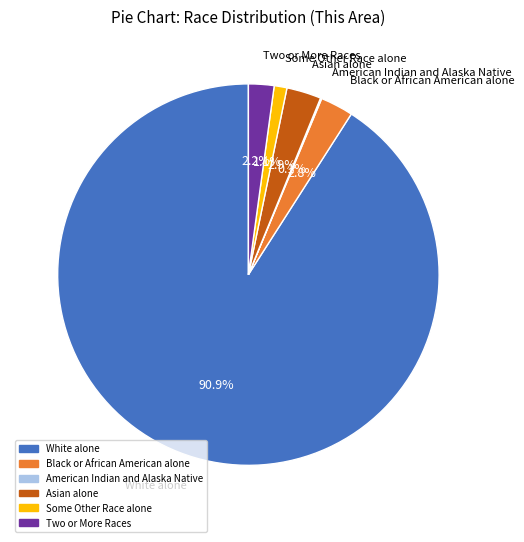

To the nearest percent, what is the average slice percentage?

17%